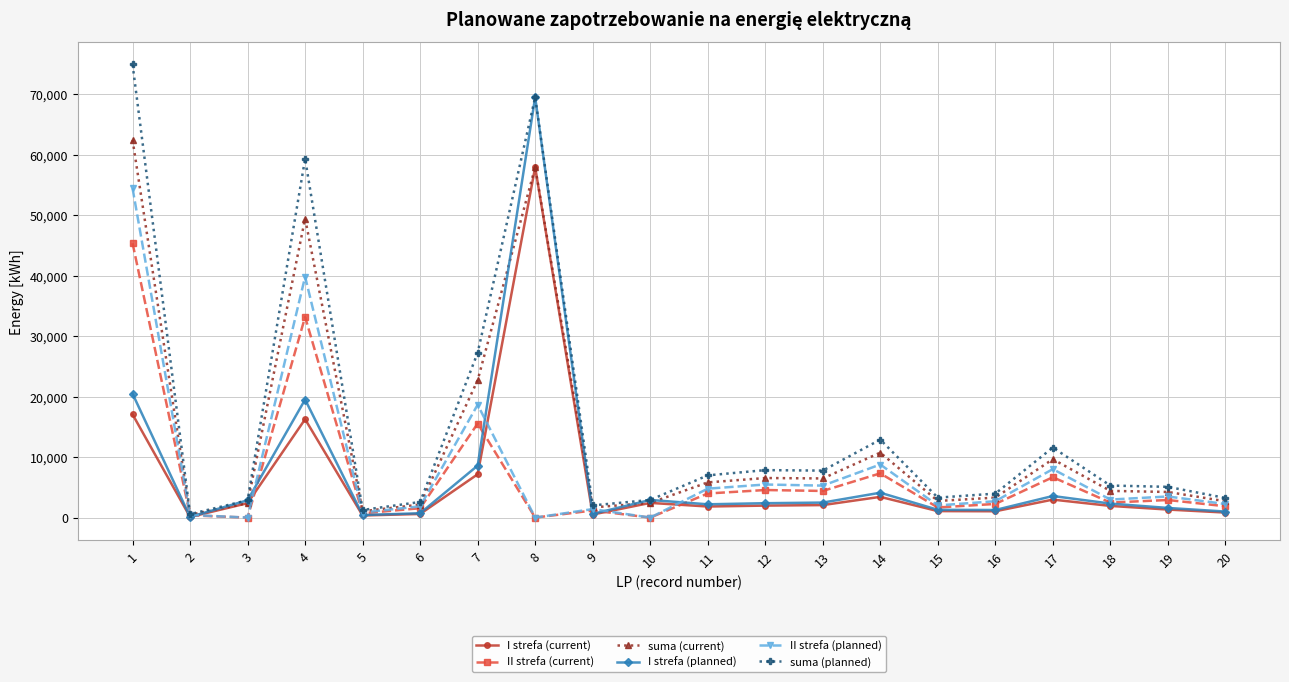

What is the difference between the maximum and minimum values in the II strefa (planned) series?

54439